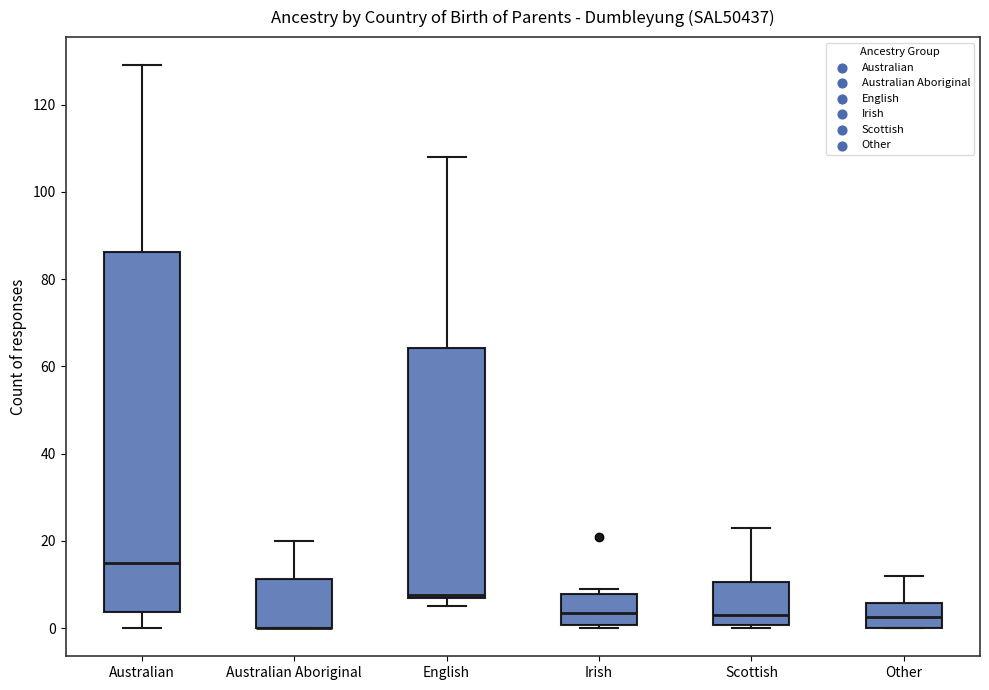

Reading left to right, read every box against the y-axis: the position of its median line, the range the box covers, and the ends of its whiskers. The values are not printed on the chart, so give them approximately, as read against the axis.

Australian: median 16, box 4 to 86, whiskers 0 to 130
Australian Aboriginal: median 0 (drawn on the box's lower edge), box 0 to 12, whiskers 0 to 20
English: median 8 (drawn on the box's lower edge), box 8 to 64, whiskers 6 to 108
Irish: median 4, box 0 to 8, whiskers 0 (just below the box's lower edge) to 10
Scottish: median 4, box 0 to 10, whiskers 0 (just below the box's lower edge) to 24
Other: median 2, box 0 to 6, whiskers 0 to 12